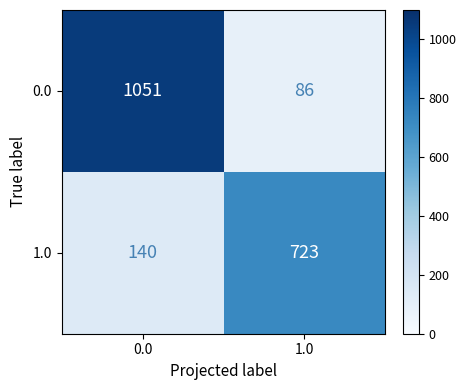

Rank the series by their maximum value, from lowest to highest.

1.0, 0.0